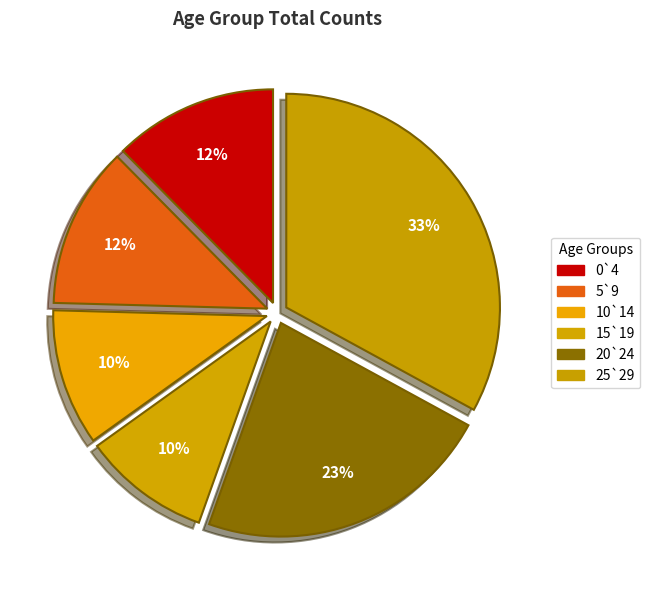

Count the number of slices in the pie.

6